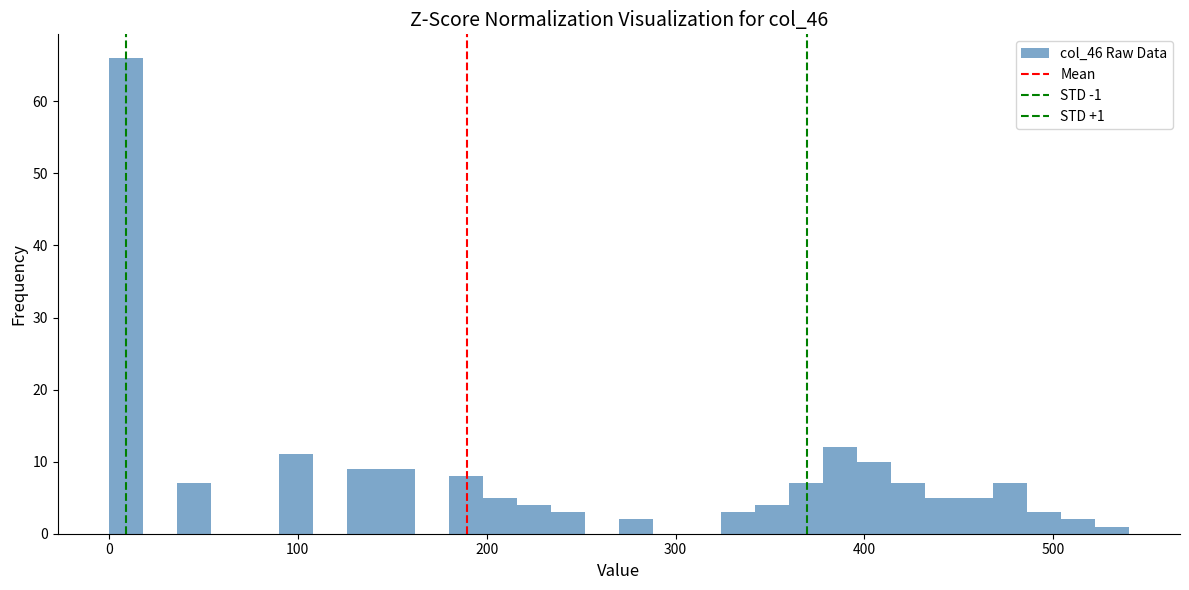

Around what value on the x-axis is the tallest bar? Give the approximate position of its centre, as read against the axis.

10